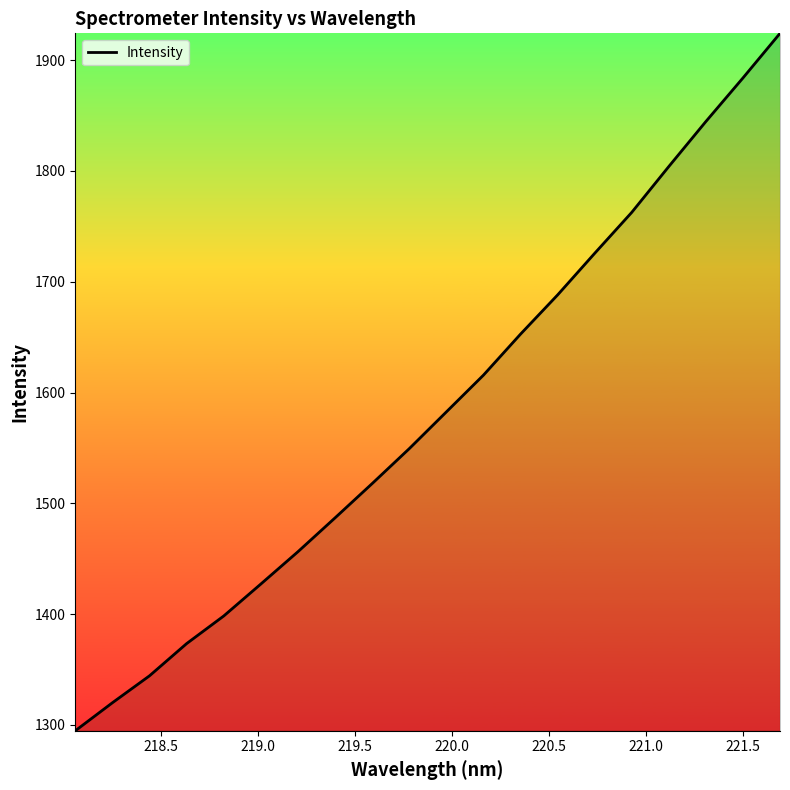

What is the difference between the maximum and minimum values?

629.5